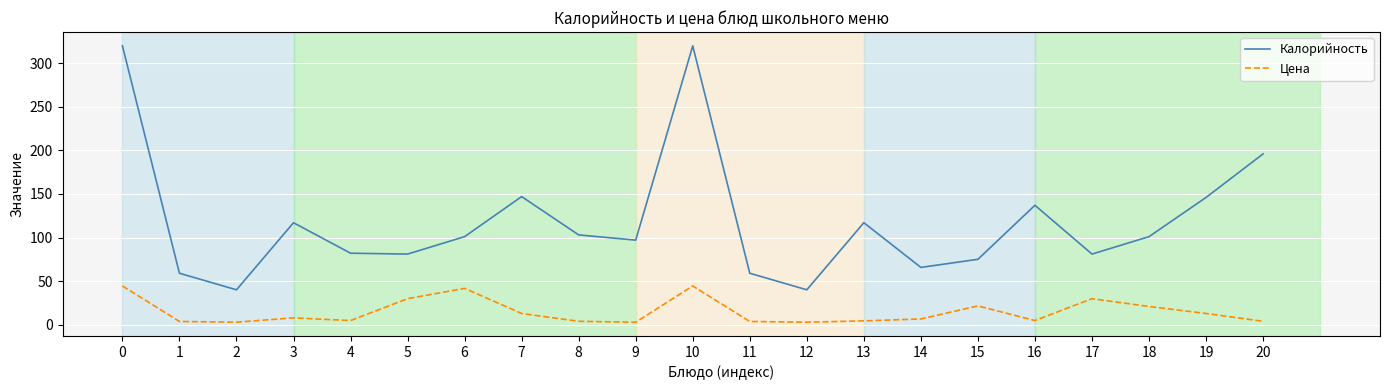

Rank the series by their maximum value, from highest to lowest.

Калорийность, Цена